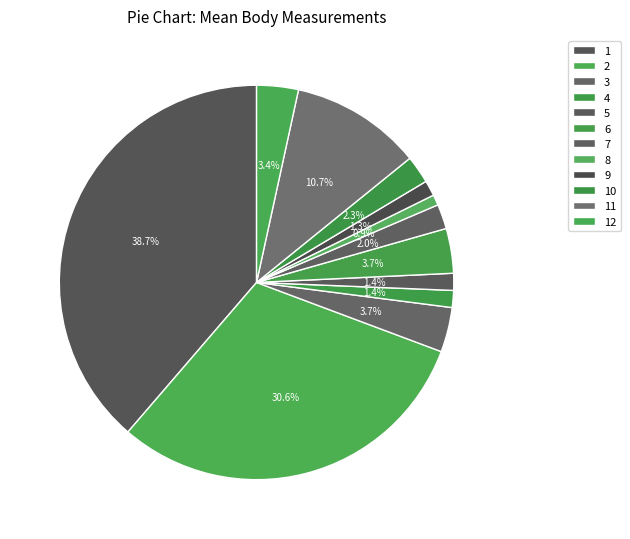

Is there a majority slice in this chart?

No